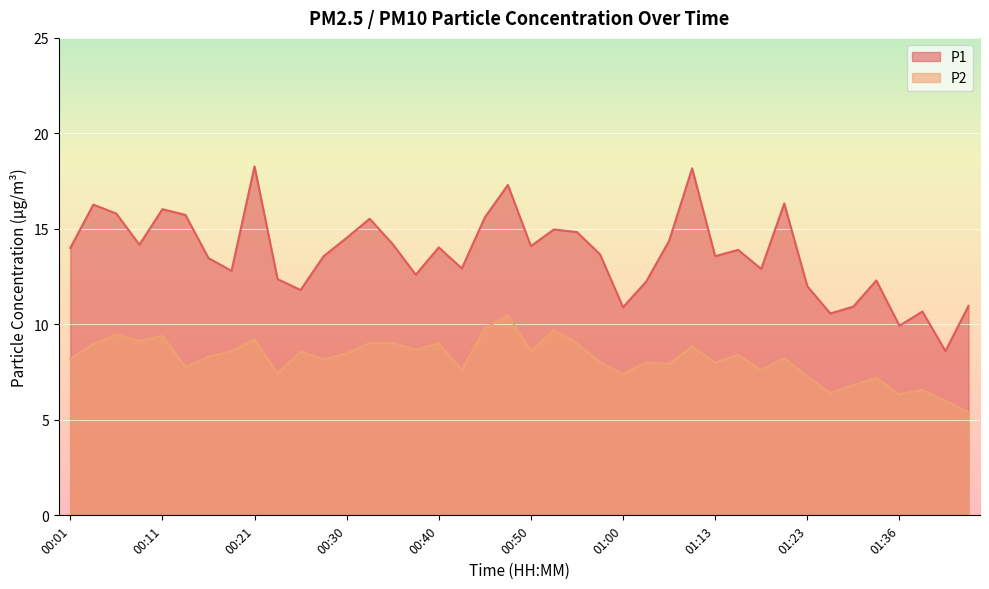

What value does the P2 series have at 00:40?

9.0